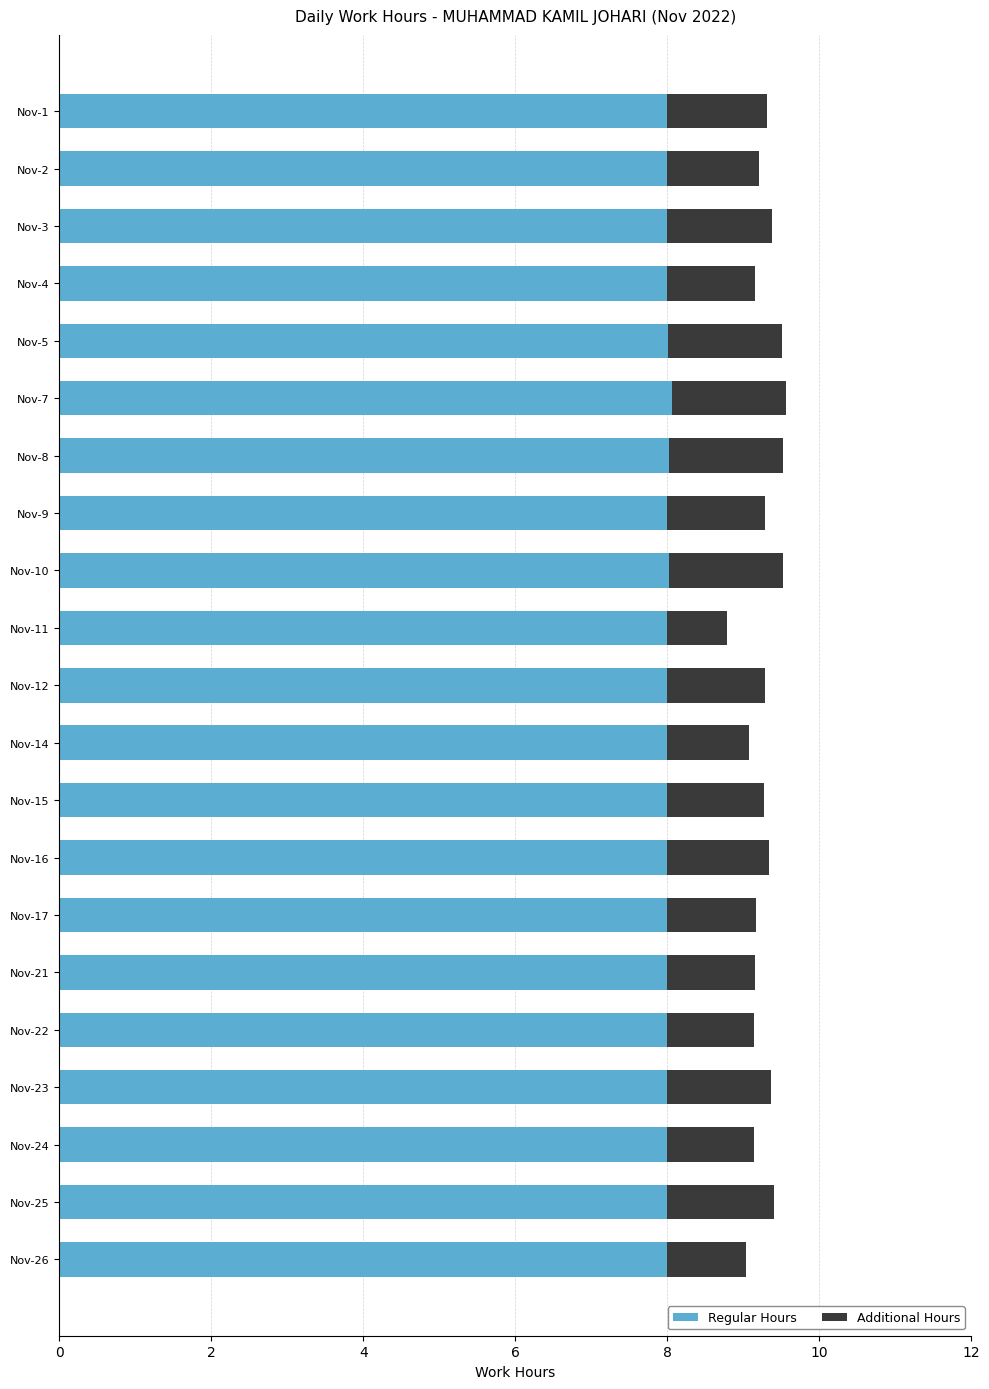

What is the highest value of the Regular Hours series?

8.1